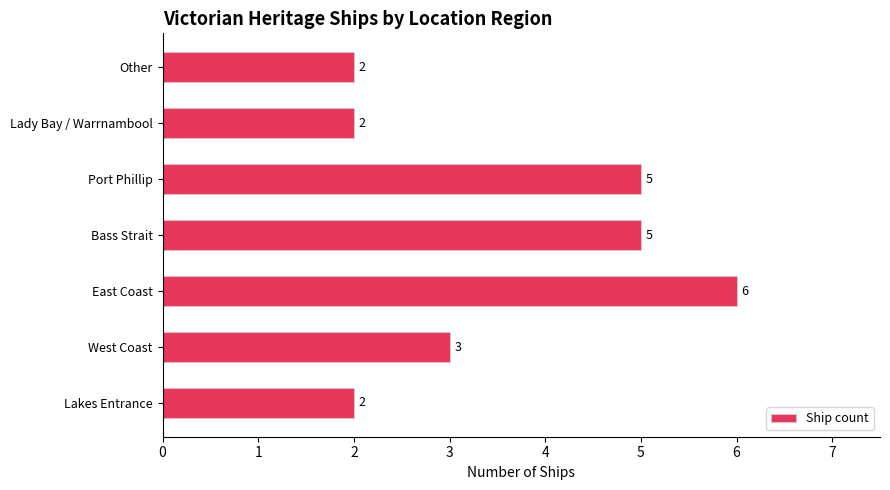

How many bars are there in total?

7